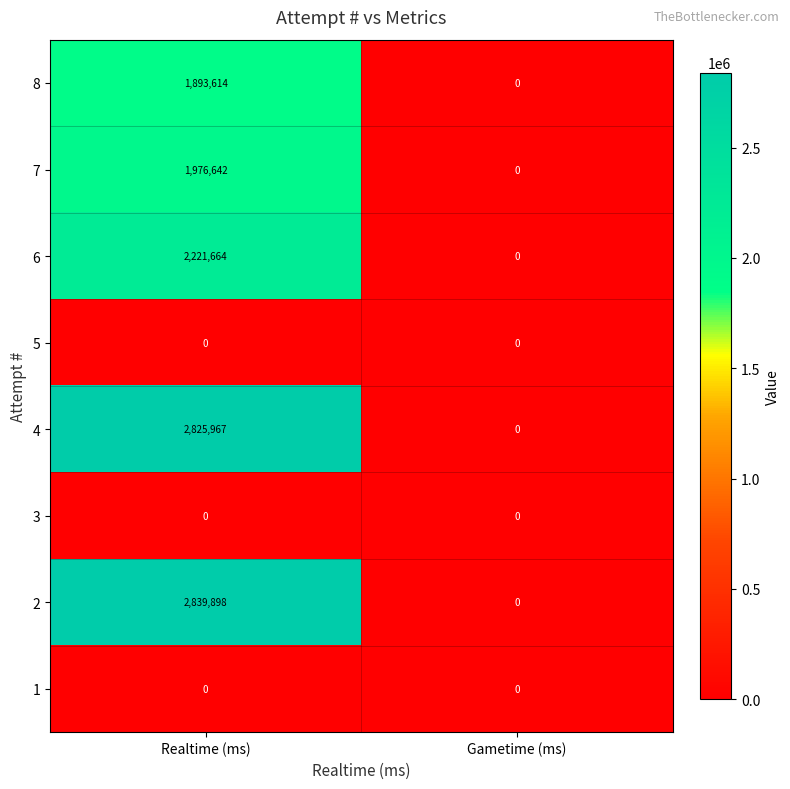

Is it true that 7 equals 1081859 at Gametime (ms)?

False